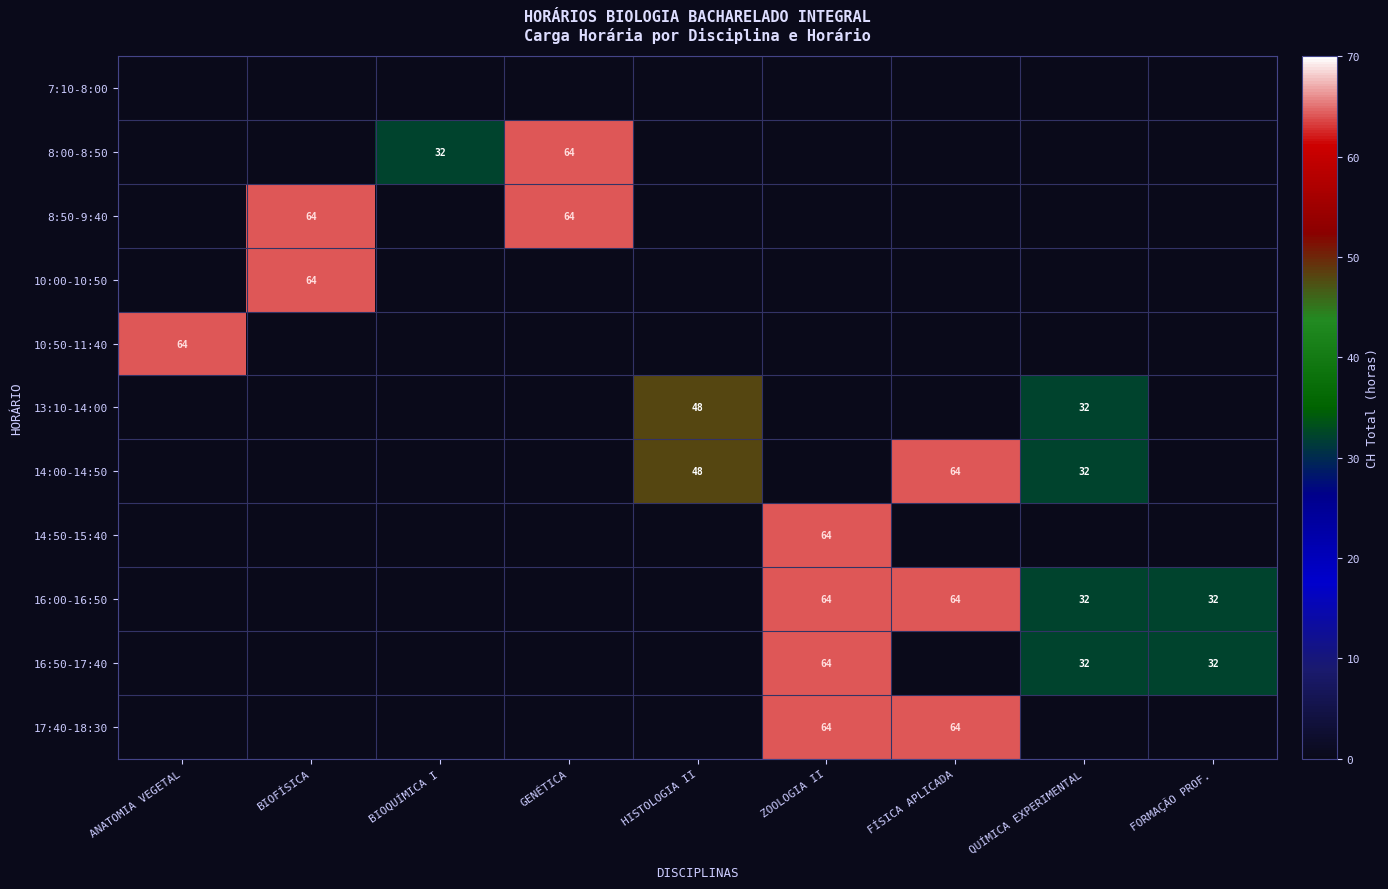

What is the sum of the 14:00-14:50 values at FÍSICA APLICADA and QUÍMICA EXPERIMENTAL?

96